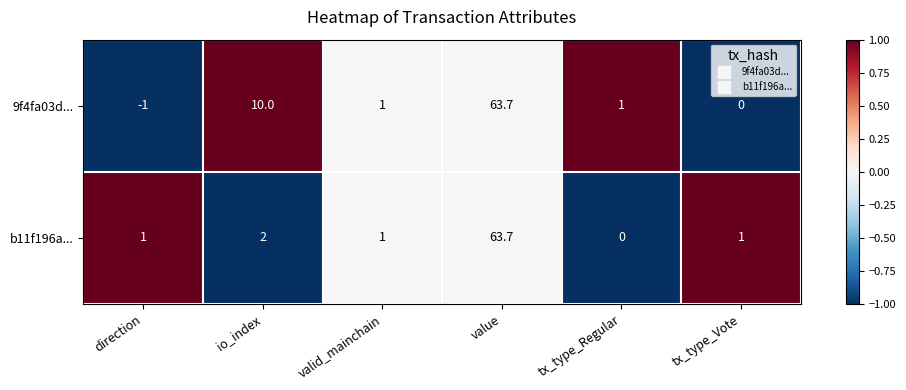

How many positive values does the b11f196a... series have?

5